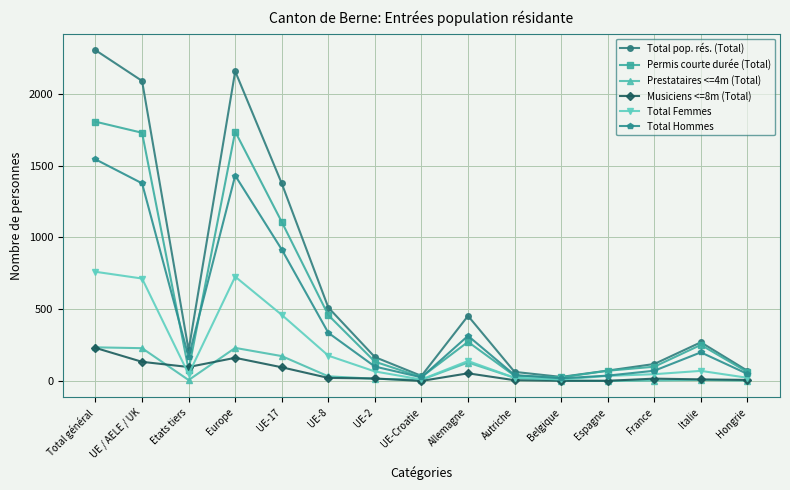

At how many categories does at least one series exceed 1883?

3